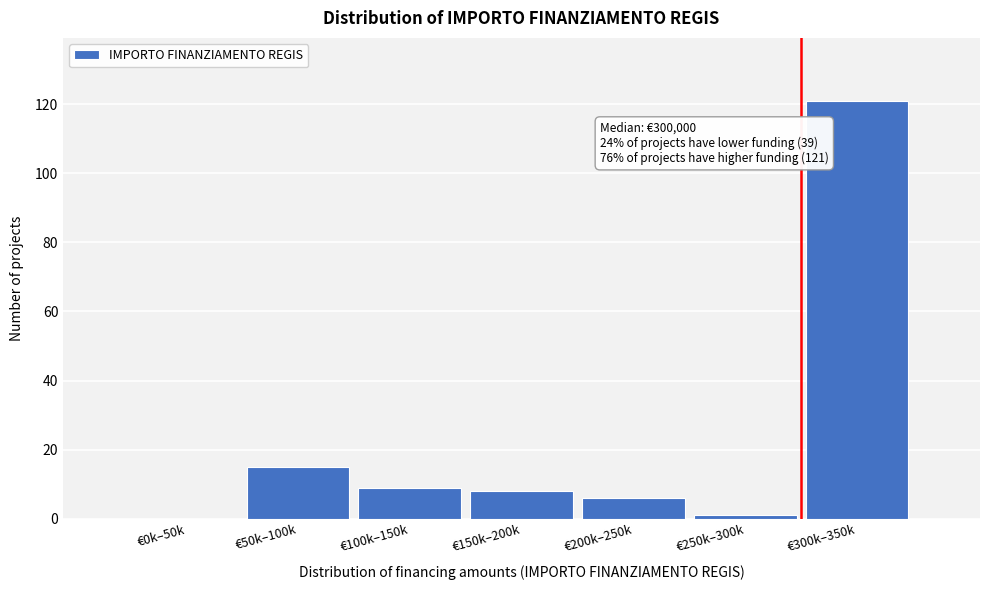

Reading right to left, what are all the values shown in this chart?

€300k–350k=121	€250k–300k=1	€200k–250k=6	€150k–200k=8	€100k–150k=9	€50k–100k=15	€0k–50k=0